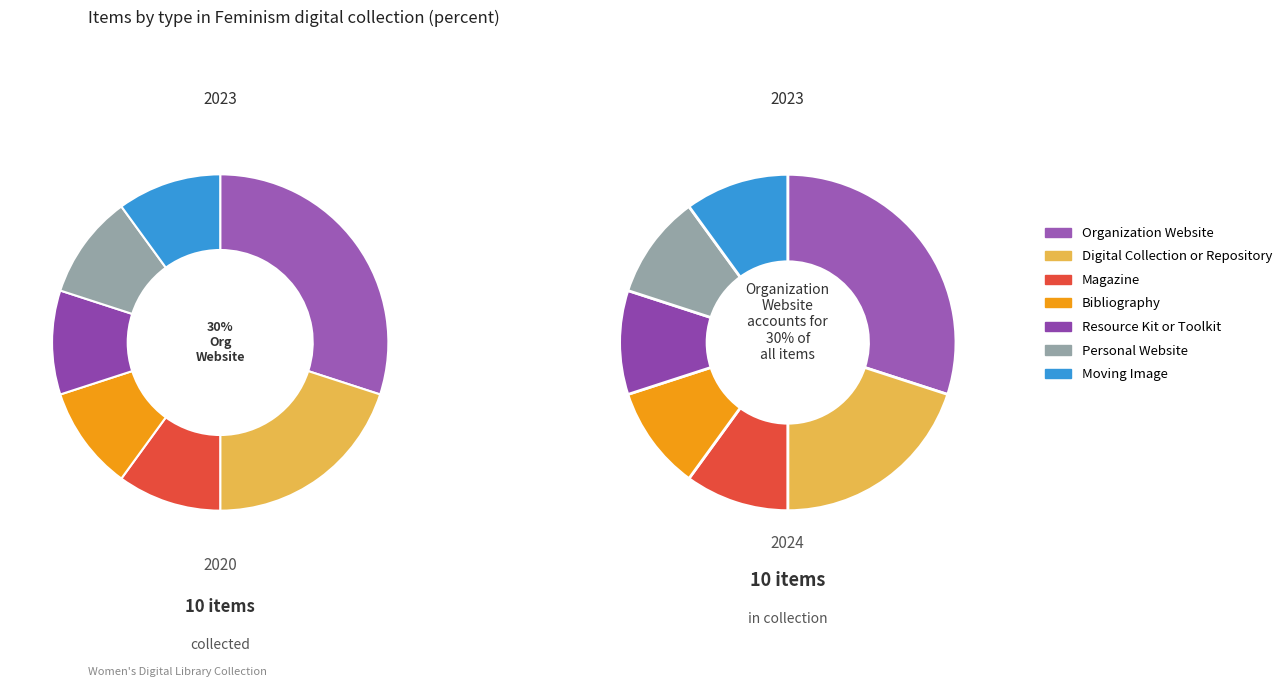

Does Magazine represent more than half of the total?

No